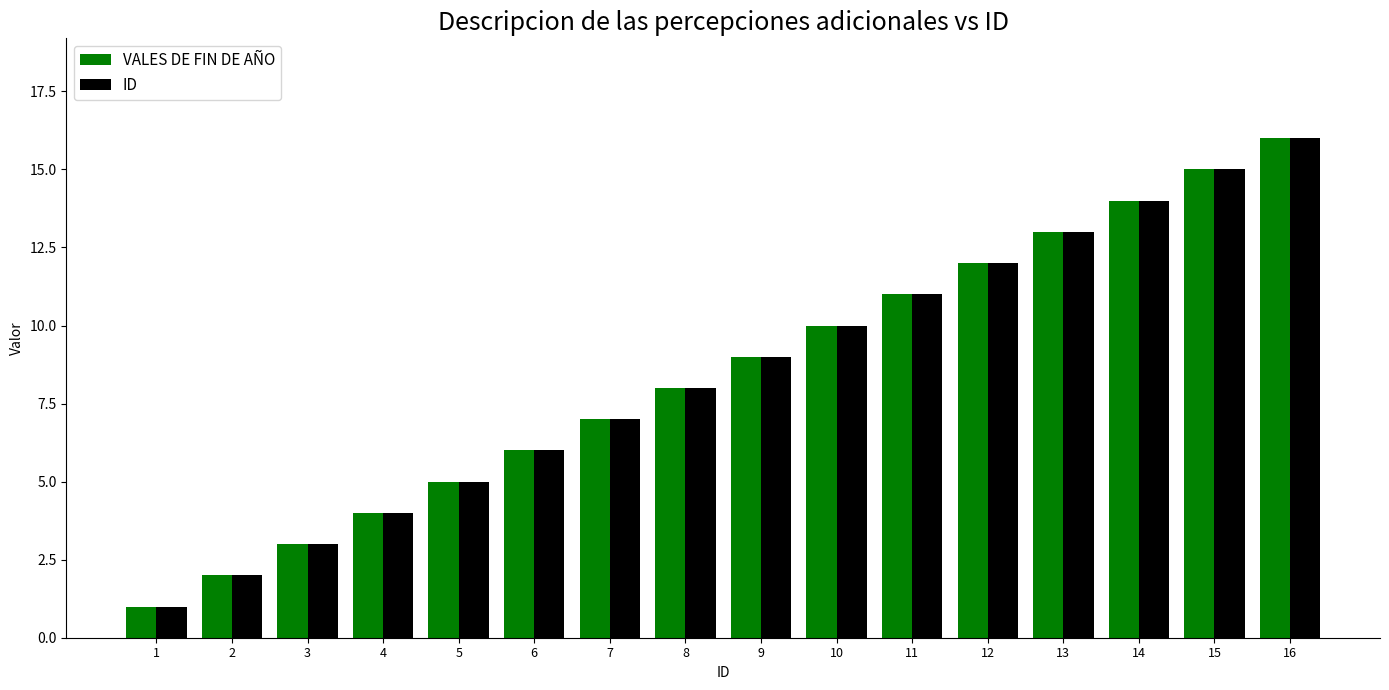

True or false: ID has a value of 6 at 14.

False